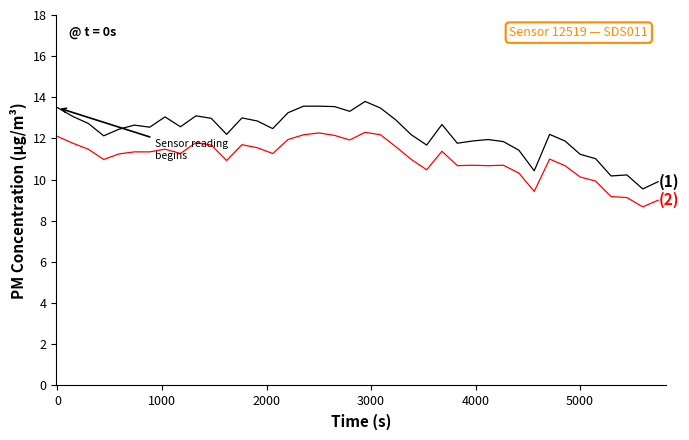

What is the minimum value shown in the chart?

8.7